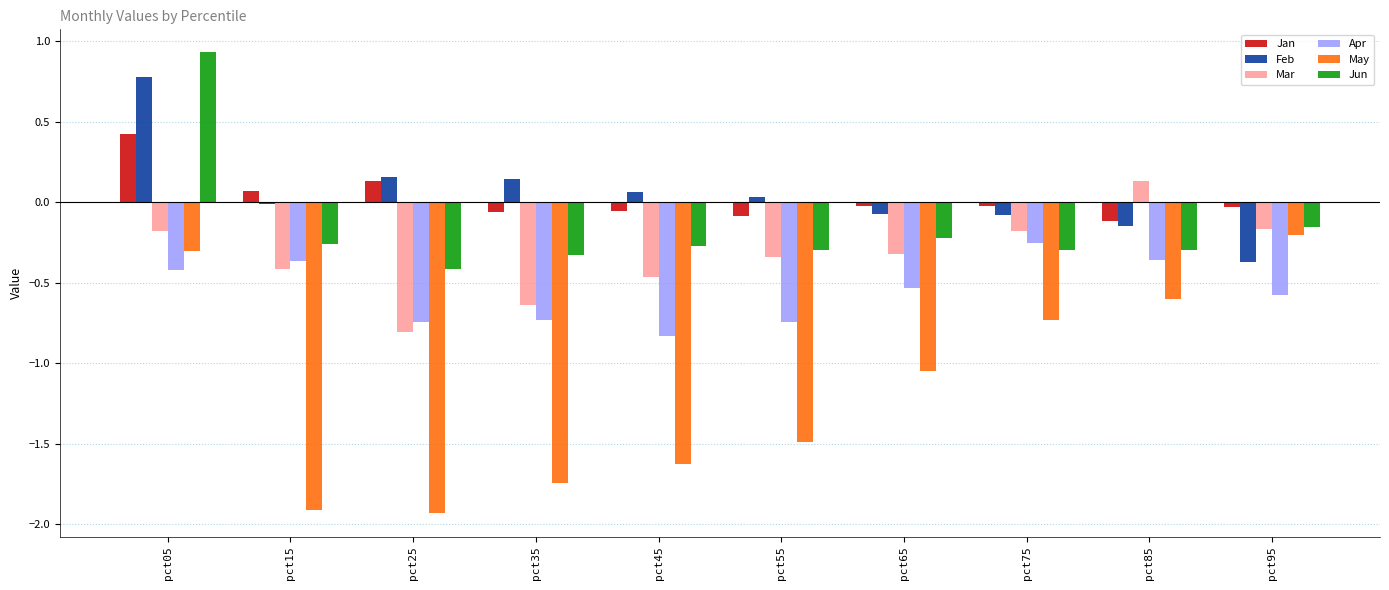

What is the sum of the Apr values at pct25 and pct85?

-1.1